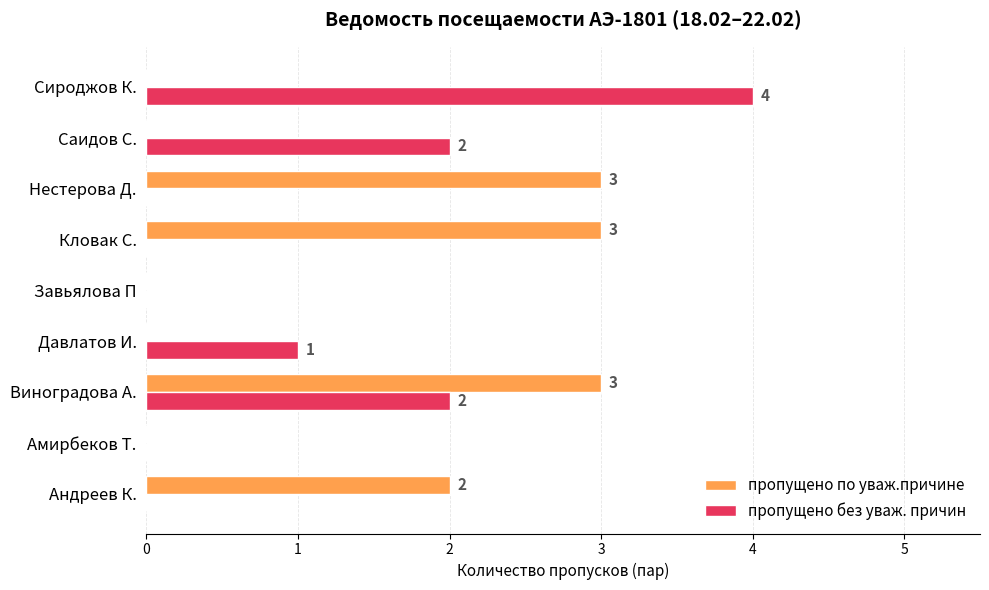

What is the total value across all series at Кловак С.?

3